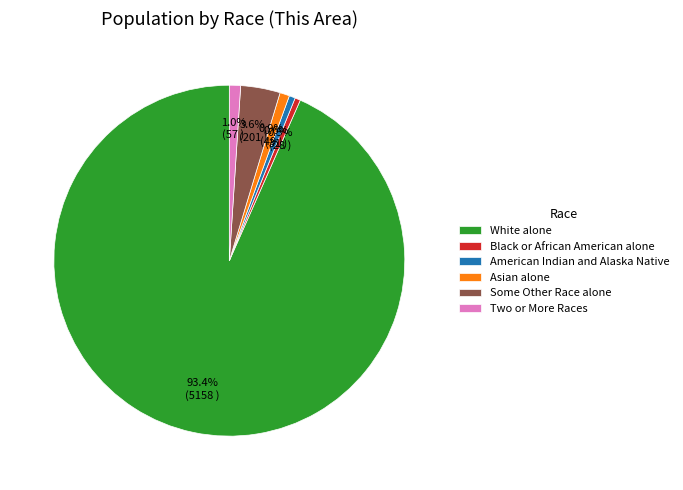

What is the ratio of the value at Asian alone to the value at Two or More Races?

0.9